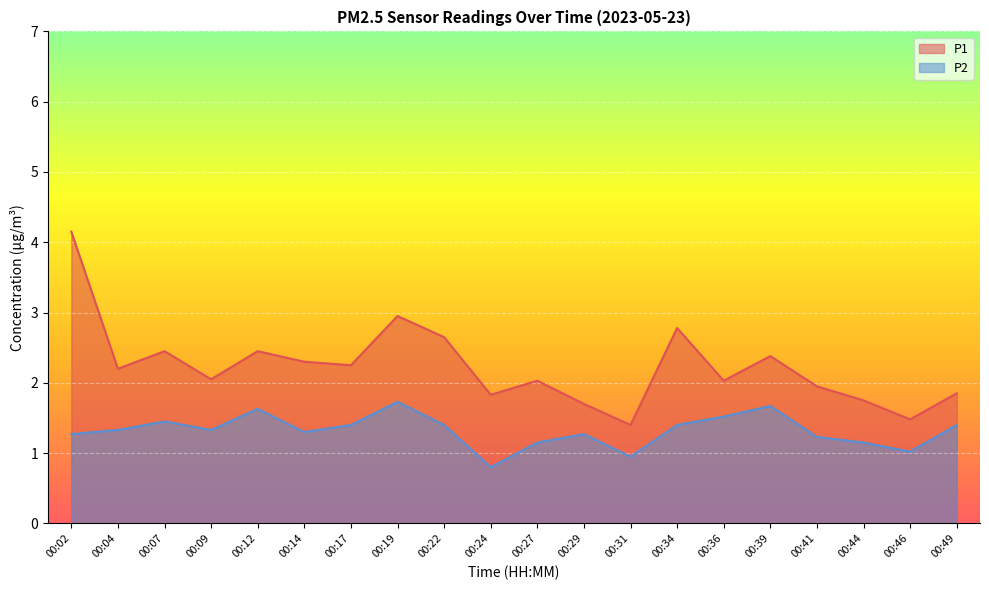

Is it true that P1 equals 3.7 at 00:22?

False